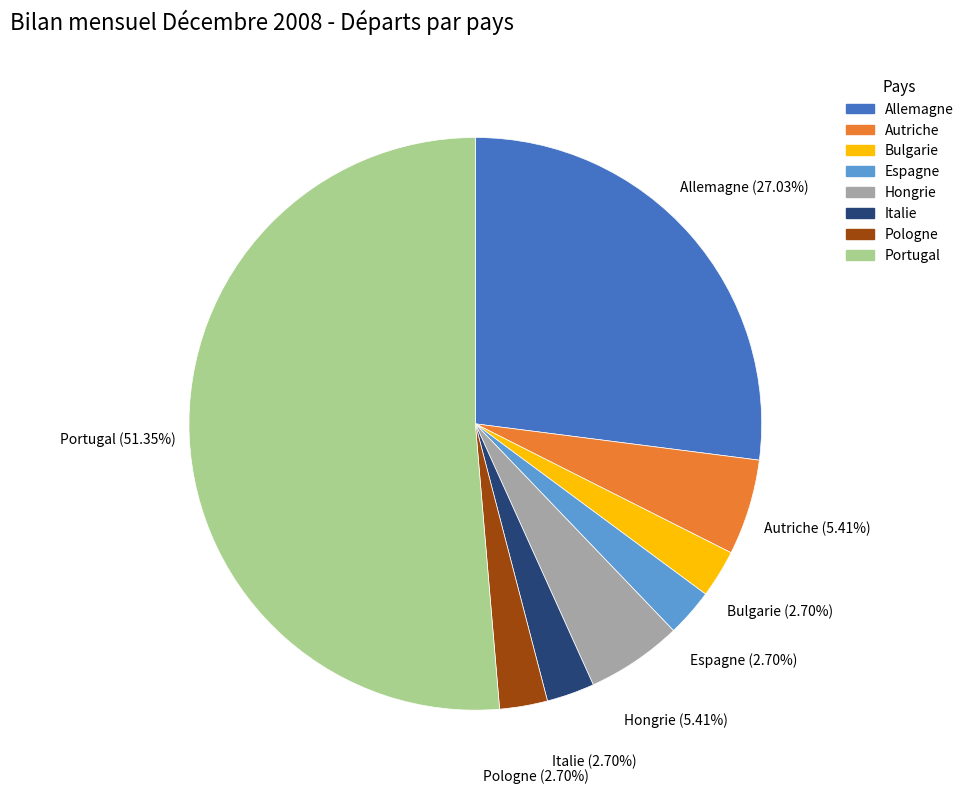

Does Portugal account for over 50% of the chart?

Yes